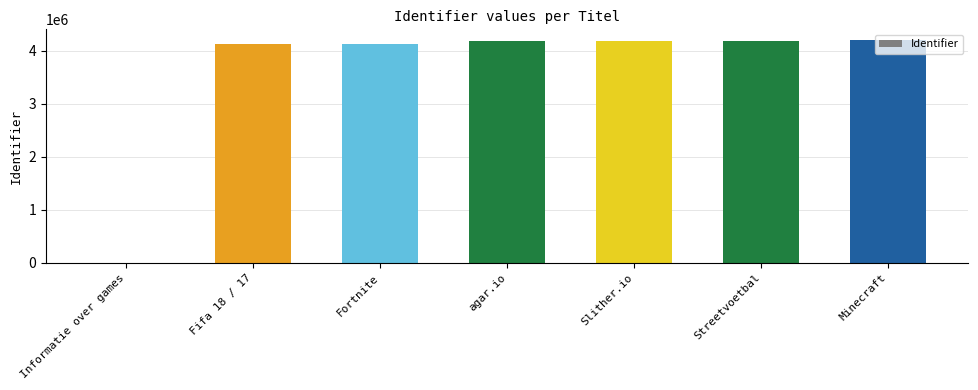

The chart shows a value of 4174208 at Streetvoetbal. True or false?

True